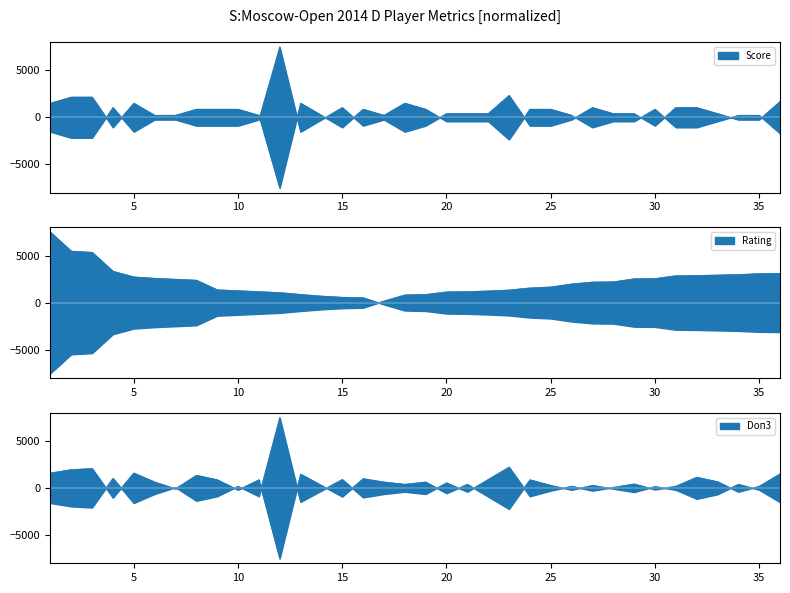

How many categories are shown in the chart?

36